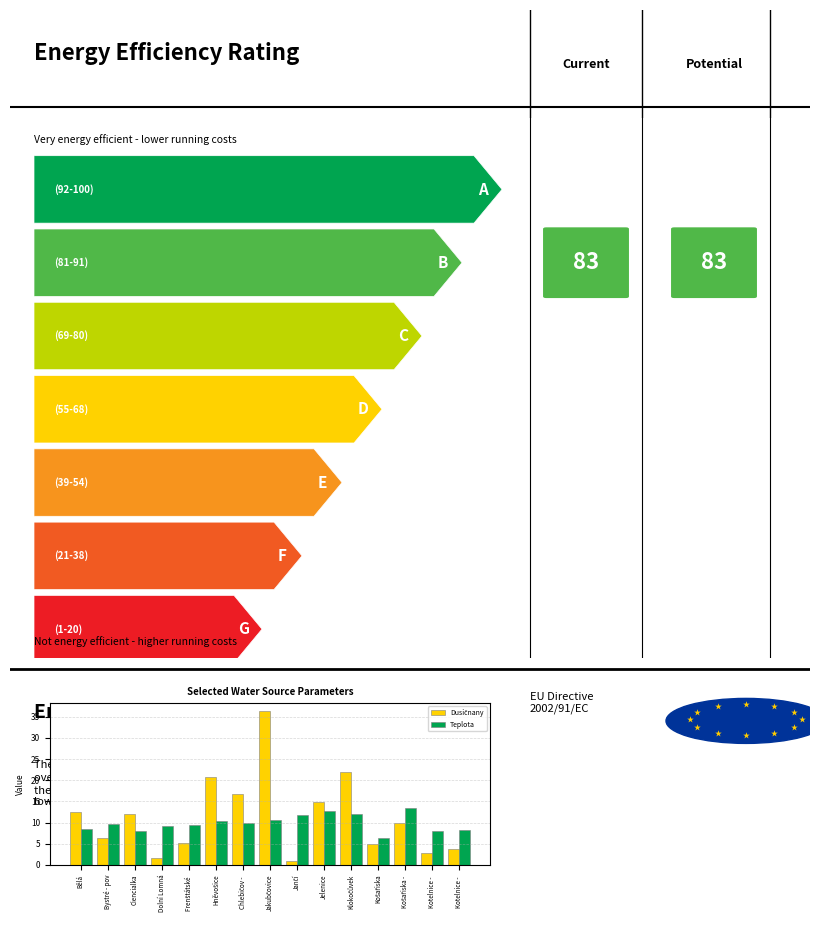

How many bars are there in each group?

2